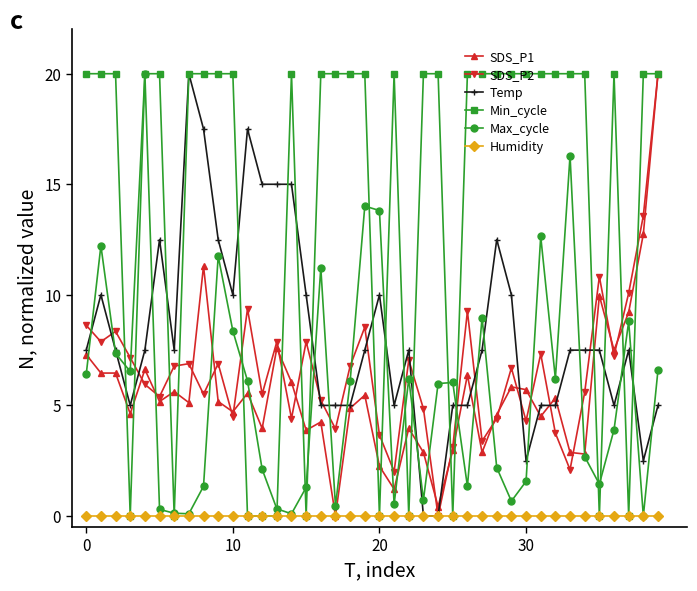

What is the maximum value for Max_cycle?

20.0